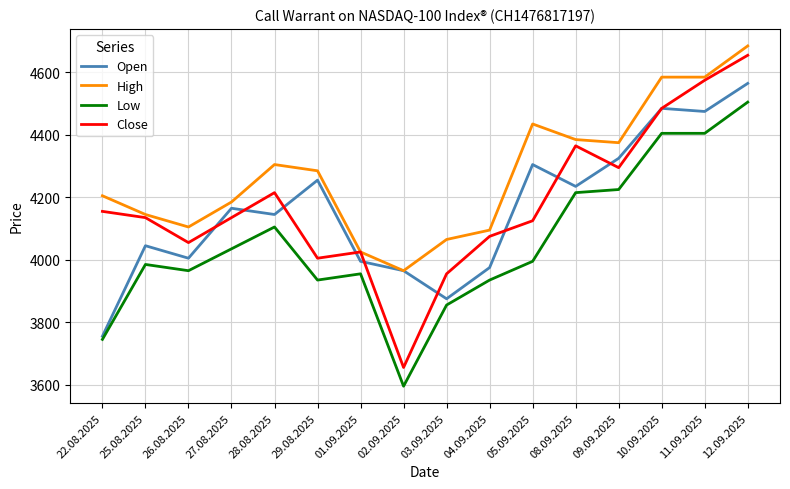

Is the value of Close at 02.09.2025 greater than the value of Low at 25.08.2025?

No